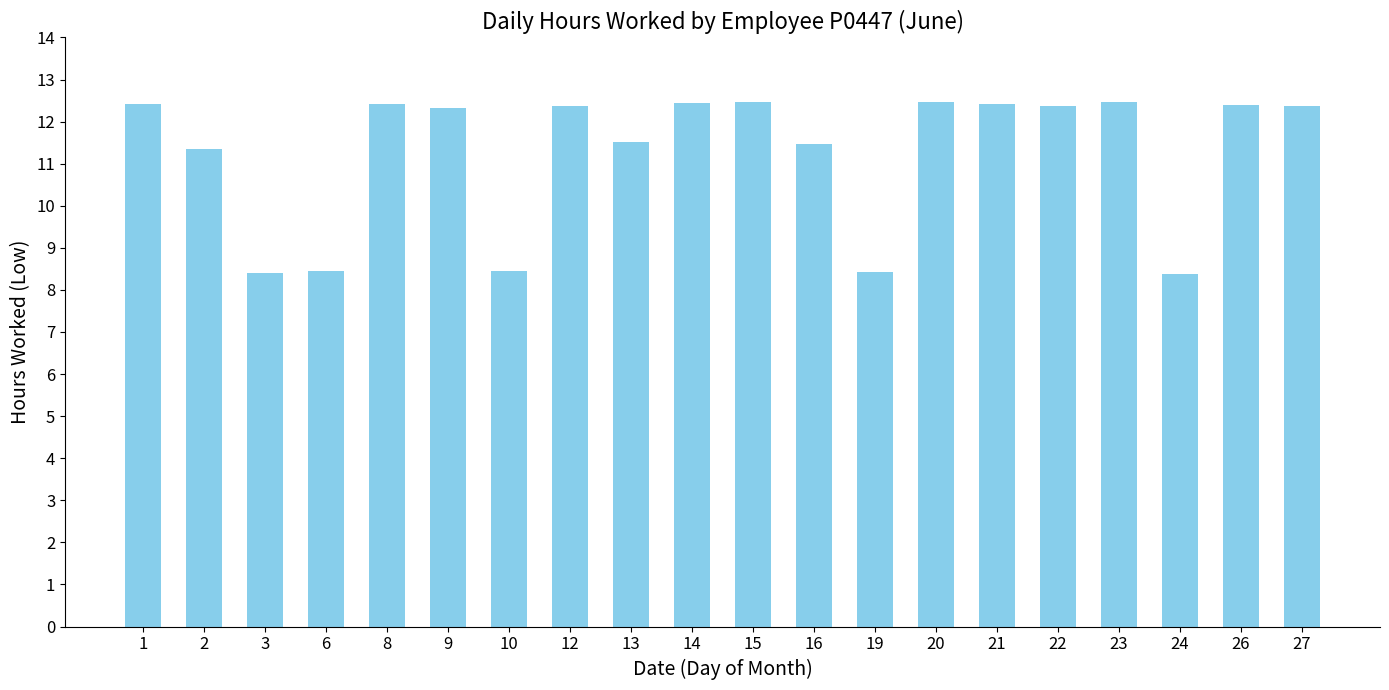

What is the minimum value shown in the chart?

8.4